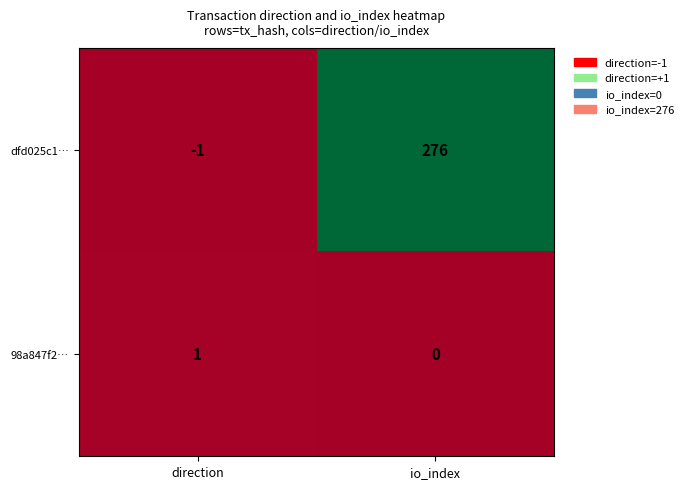

Which category has the highest value across all series?

io_index